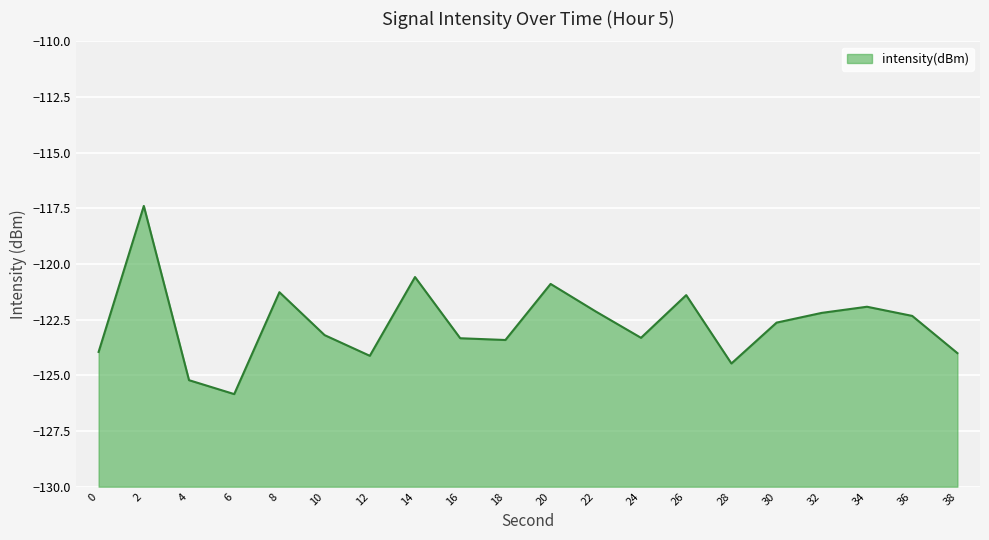

Count the number of data series in this chart.

1